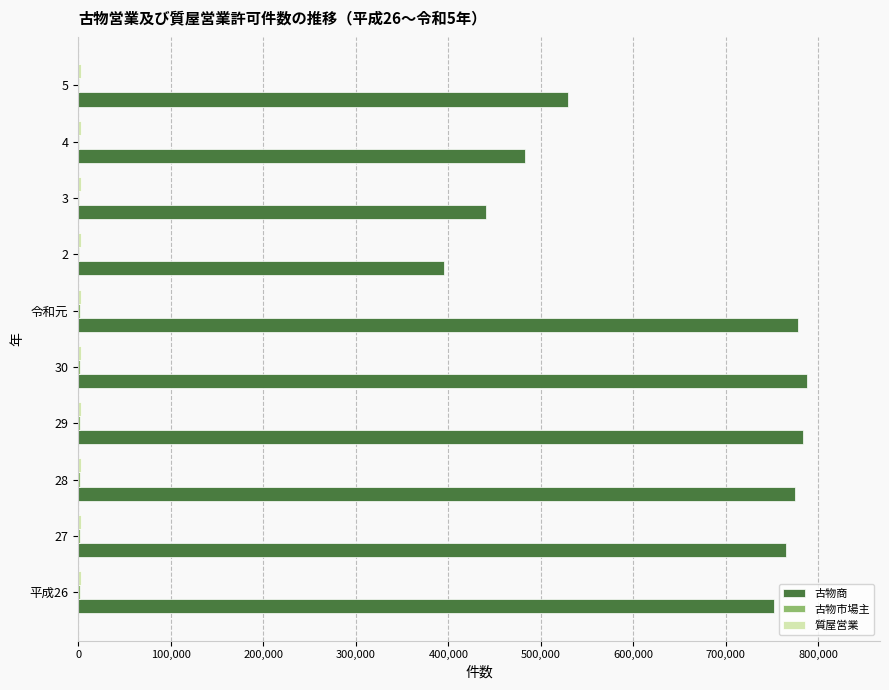

What is the maximum value shown in the chart?

787779